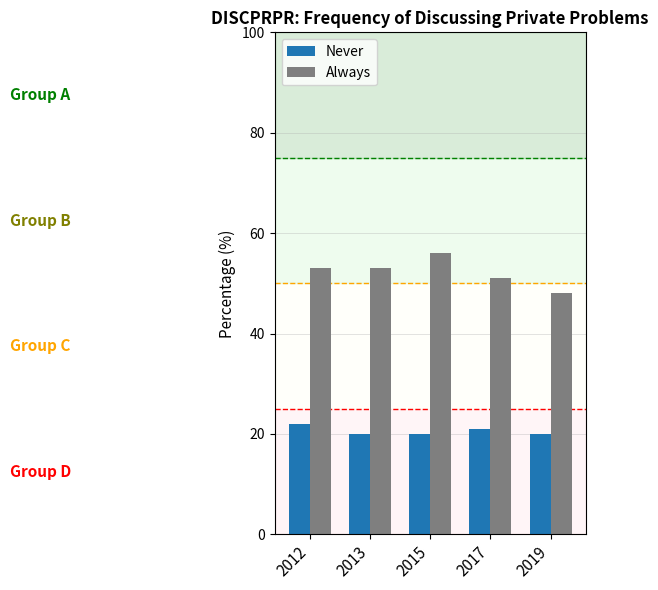

Between 2012 and 2017, which series saw the biggest shift?

Always